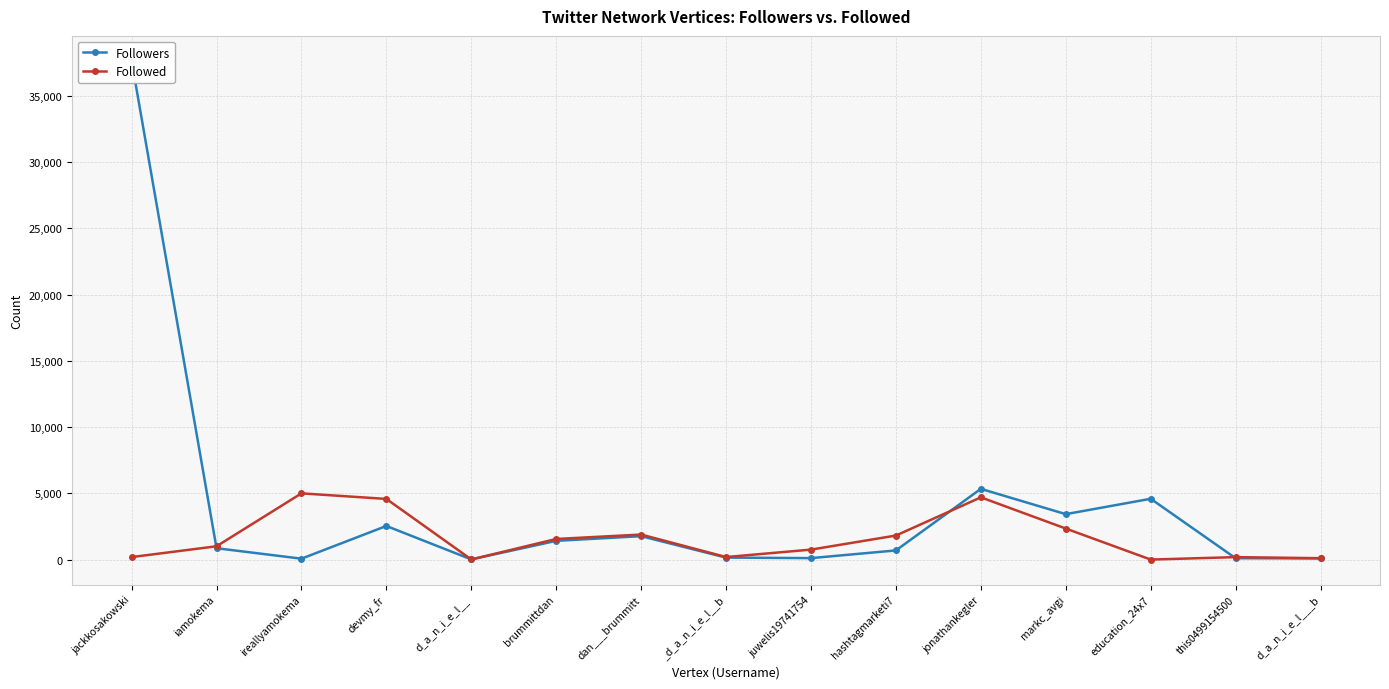

True or false: Followed has a value of 111 at d_a_n_i_e_l___b.

True